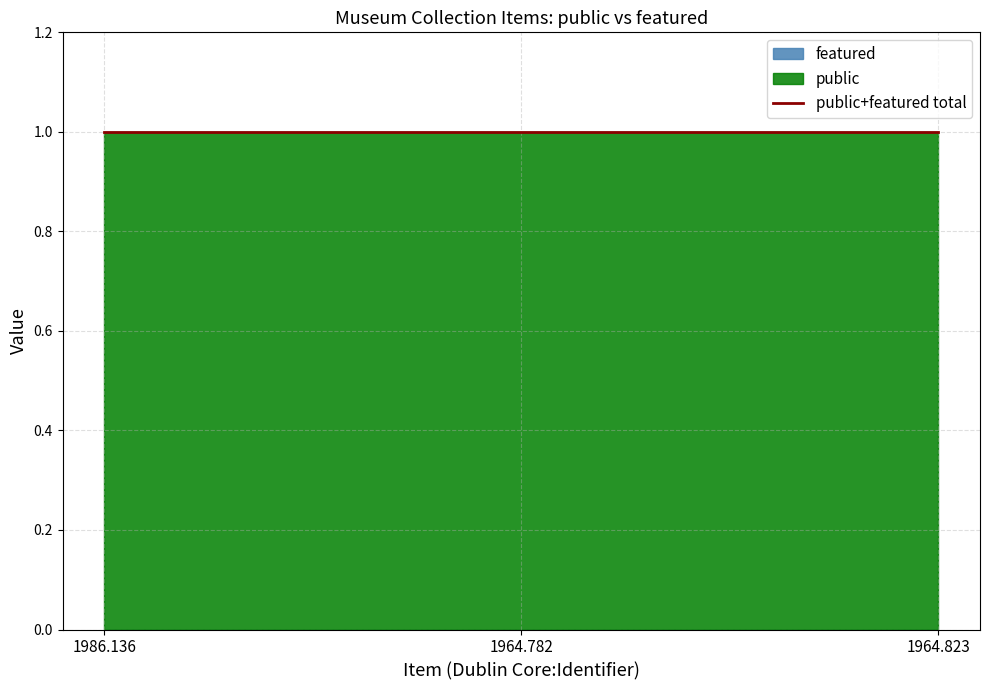

Is the value of public at 1986.136 greater than the value of featured at 1964.782?

Yes